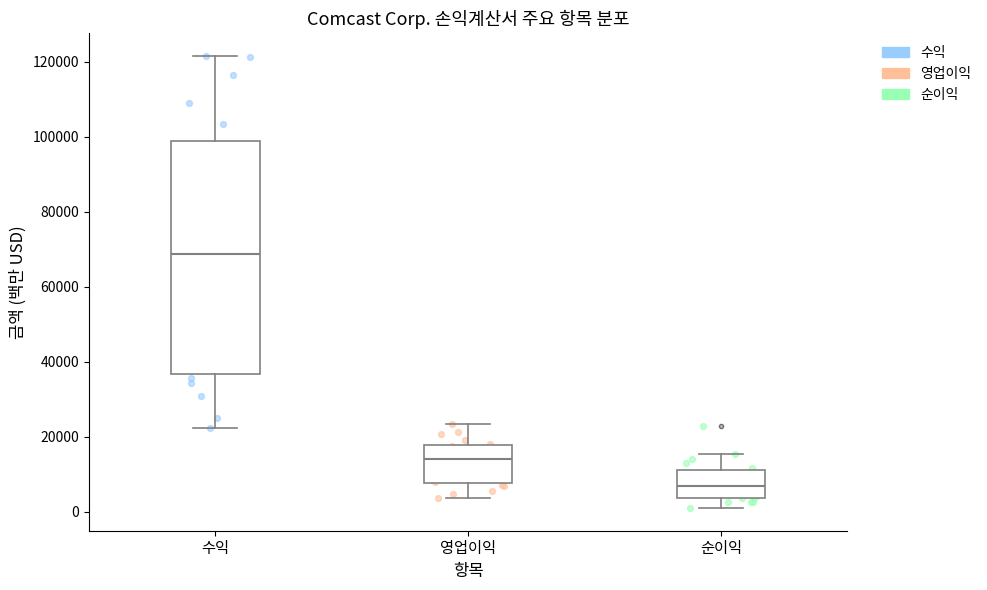

Which box's median line is the lowest?

순이익